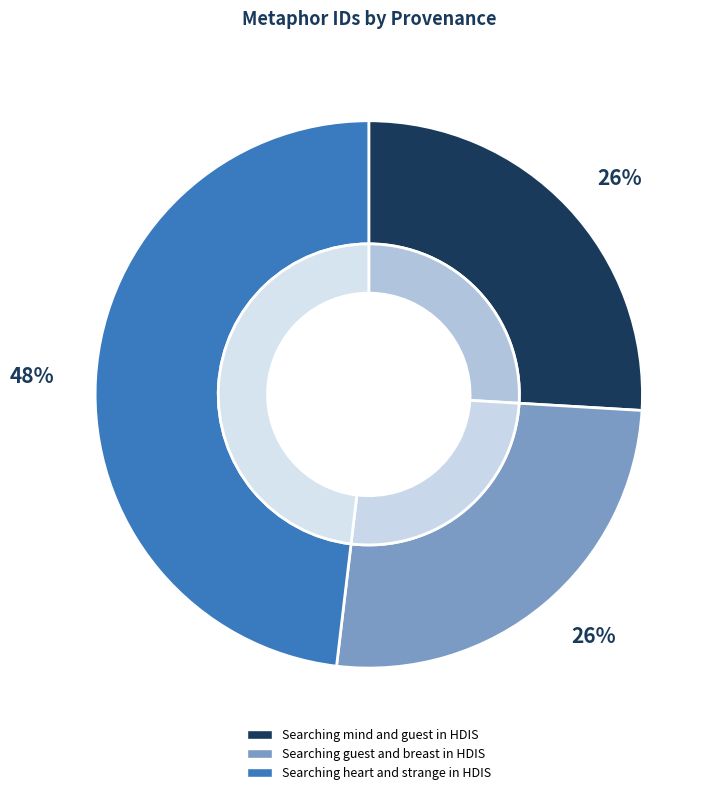

Approximately how many times larger is the value at Searching guest and breast in HDIS compared to Searching heart and strange in HDIS?

0.5